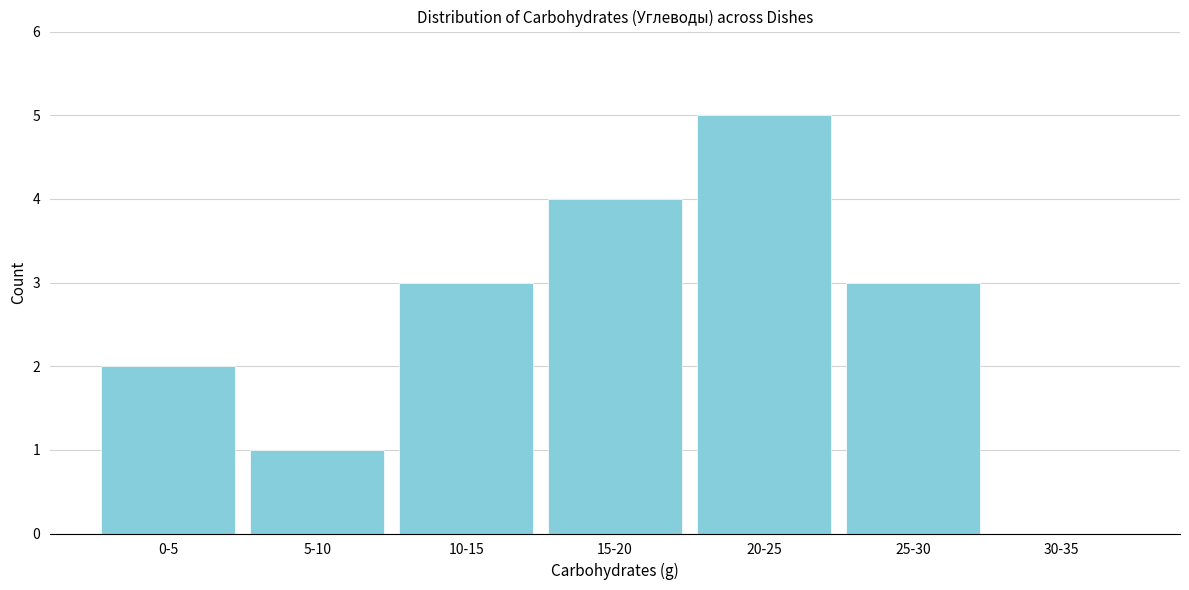

Reading left to right, what are all the values shown in this chart?

0-5=2	5-10=1	10-15=3	15-20=4	20-25=5	25-30=3	30-35=0